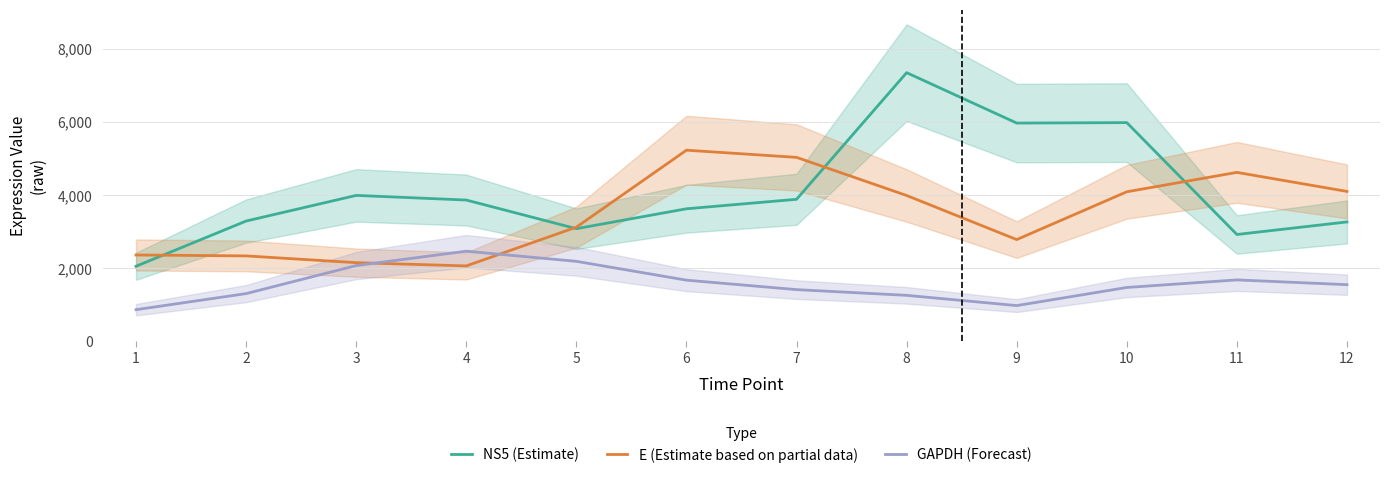

Read the GAPDH (Forecast) value at 7.

1414.0